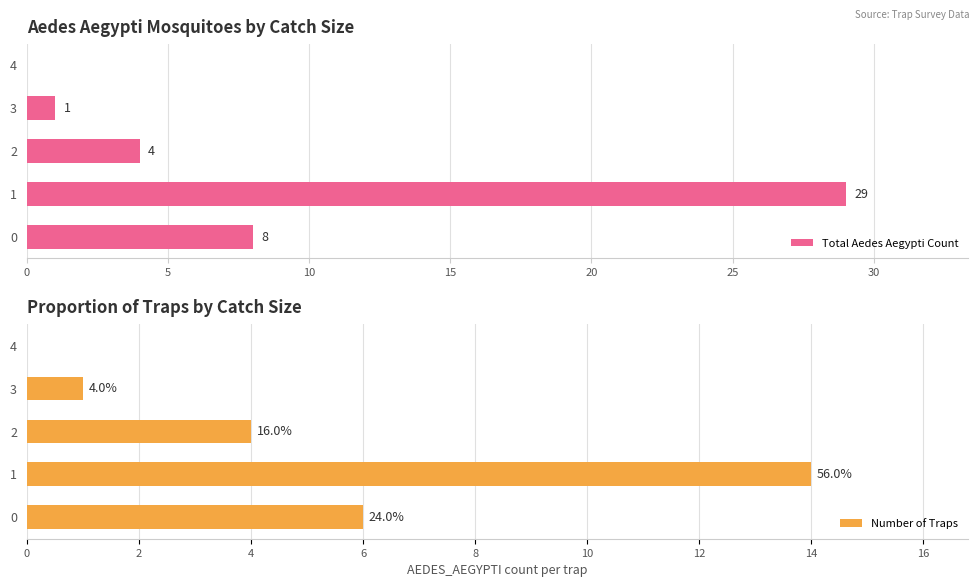

What is the value of the Total Aedes Aegypti Count bar at the 4th from the left?

1